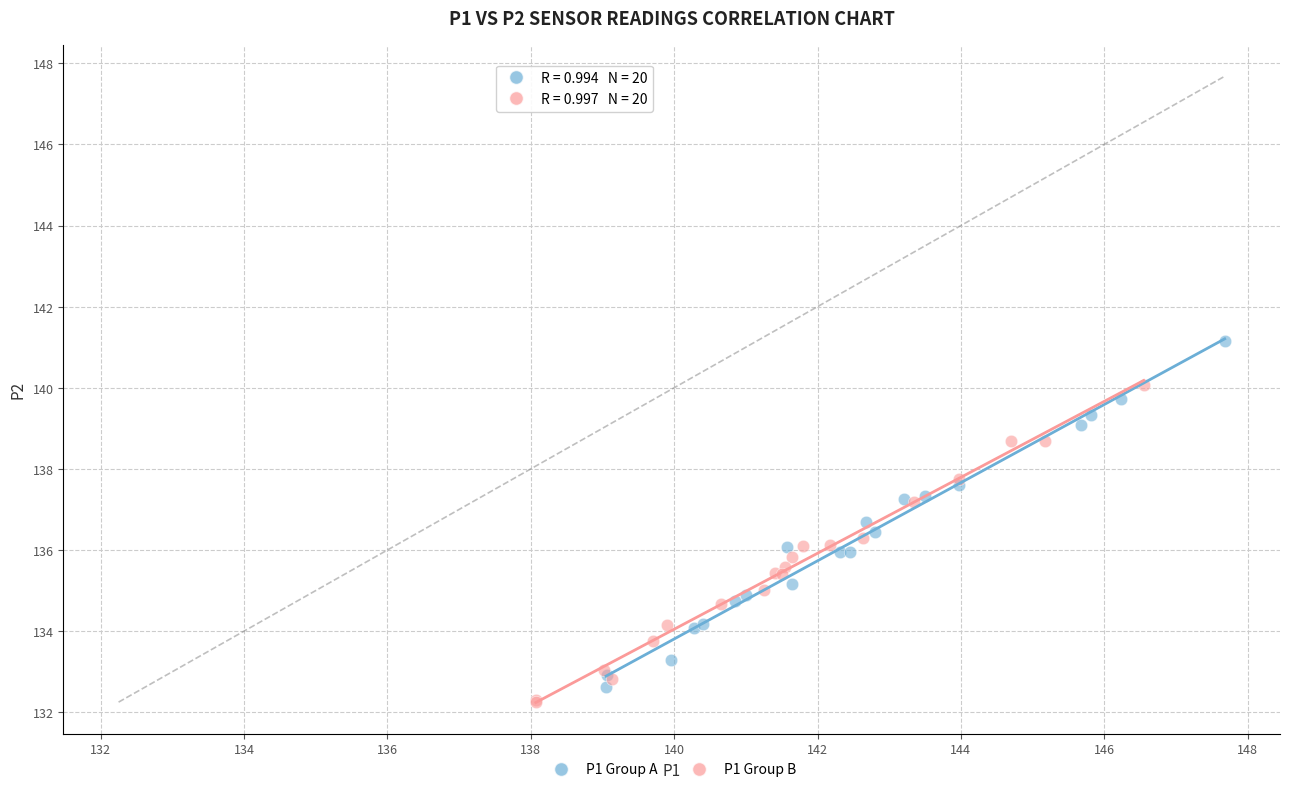

Which series has the largest Y range (max minus min)?

P1 Group A